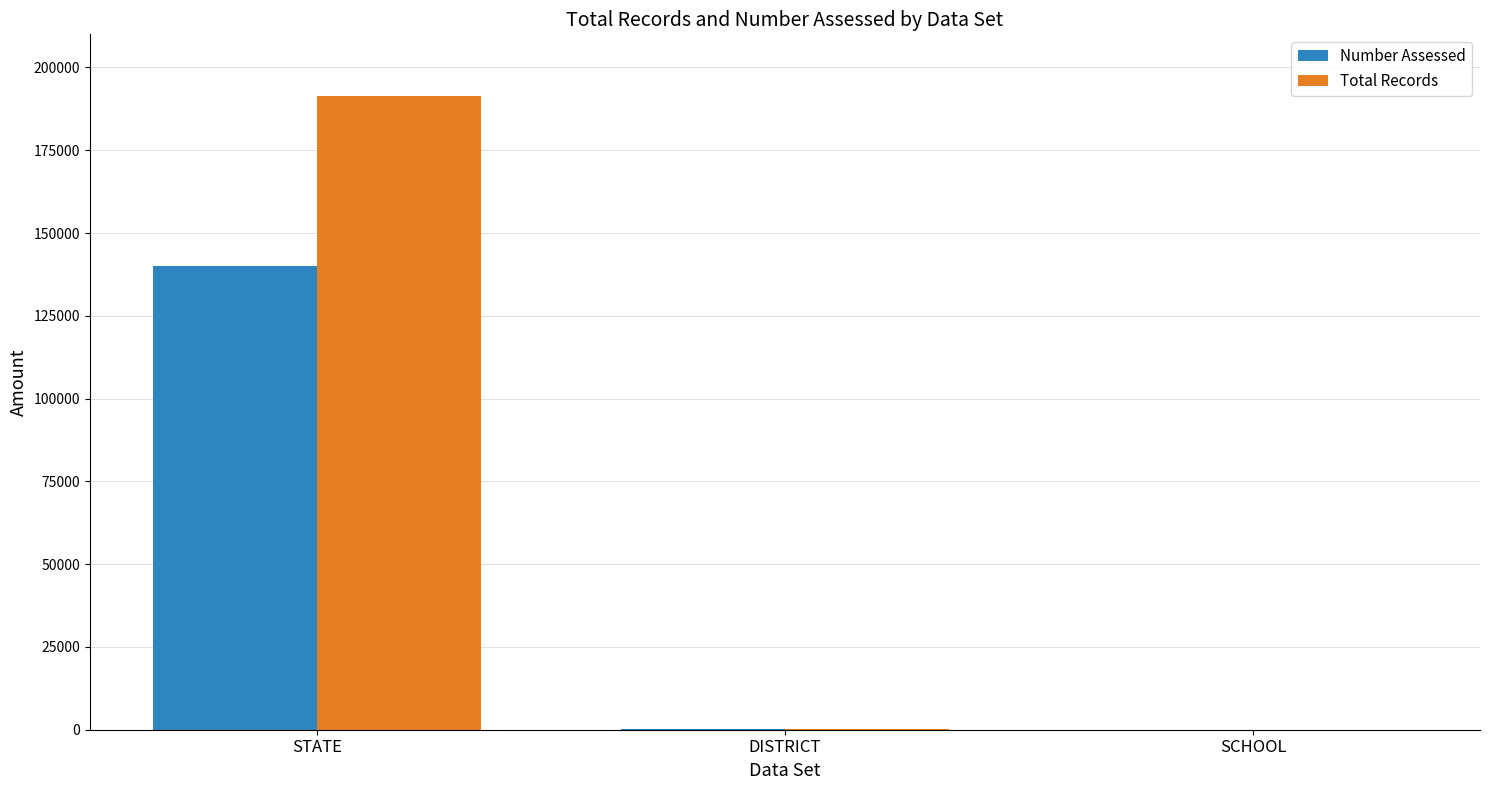

Which series changed the most between STATE and DISTRICT?

Total Records